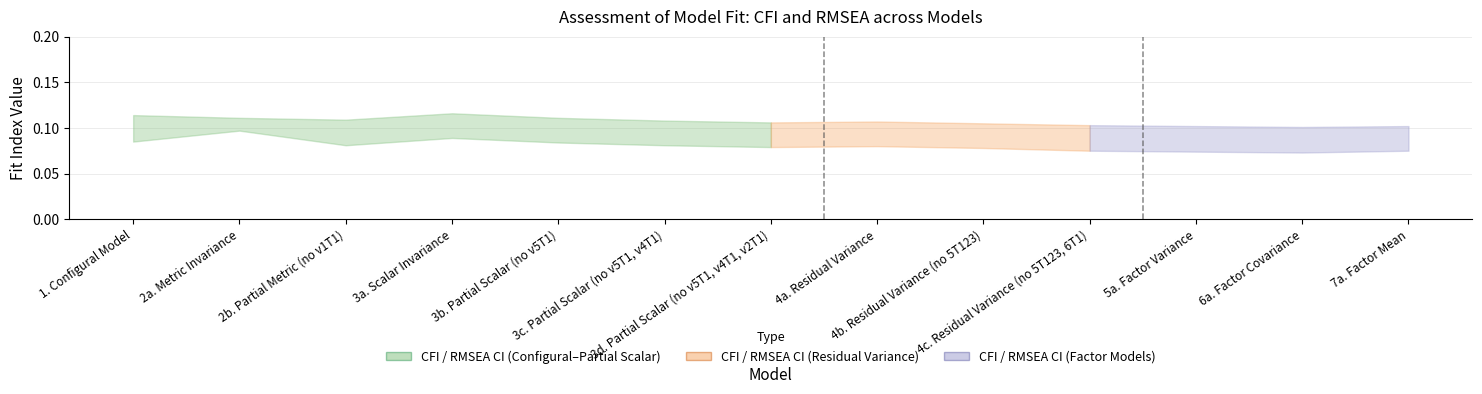

What is the label of the 1st point from the right?

7a. Factor Mean